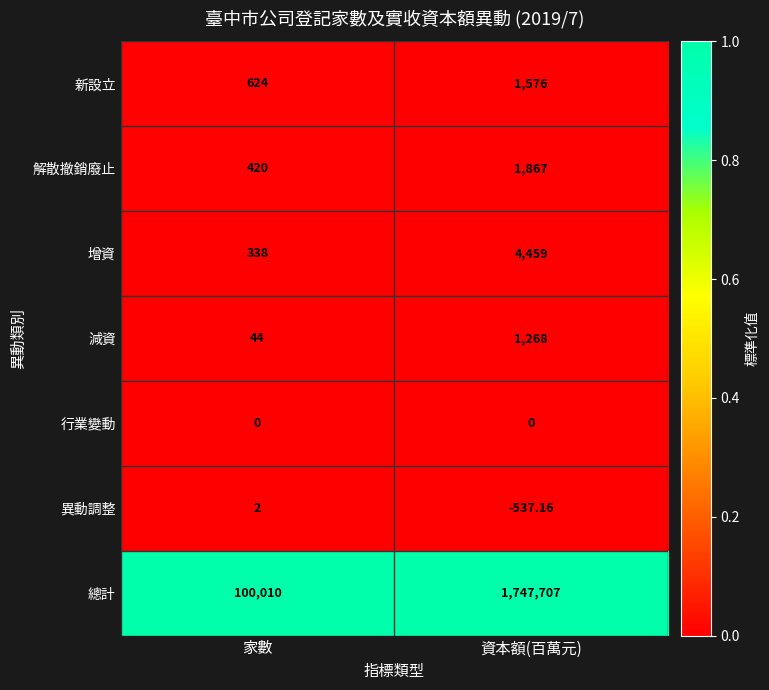

Rank the categories by 減資 value from lowest to highest.

家數, 資本額(百萬元)